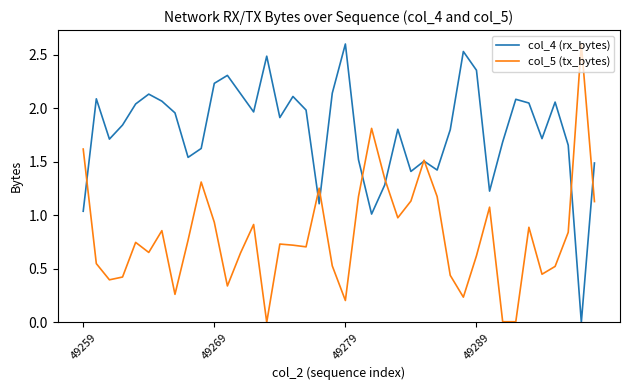

What is the greatest value displayed?

2.6